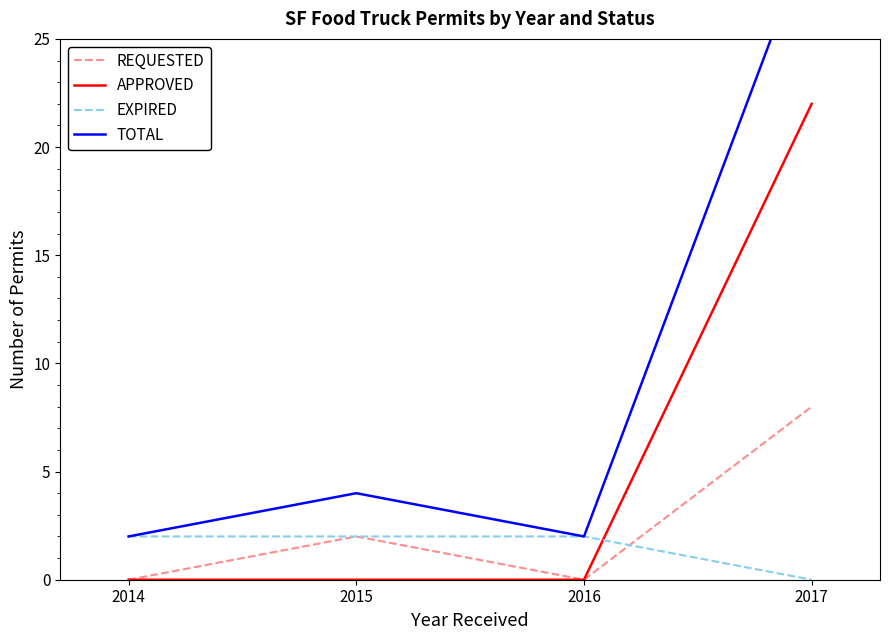

Does the chart display data point markers on the line(s)?

No